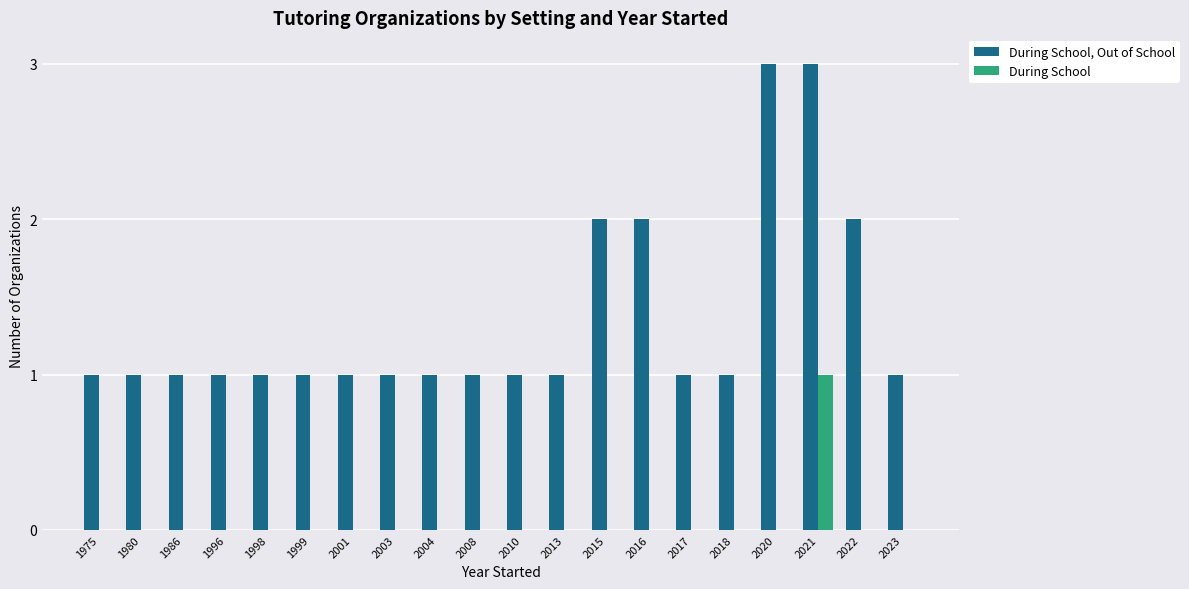

Count the number of data series in this chart.

2